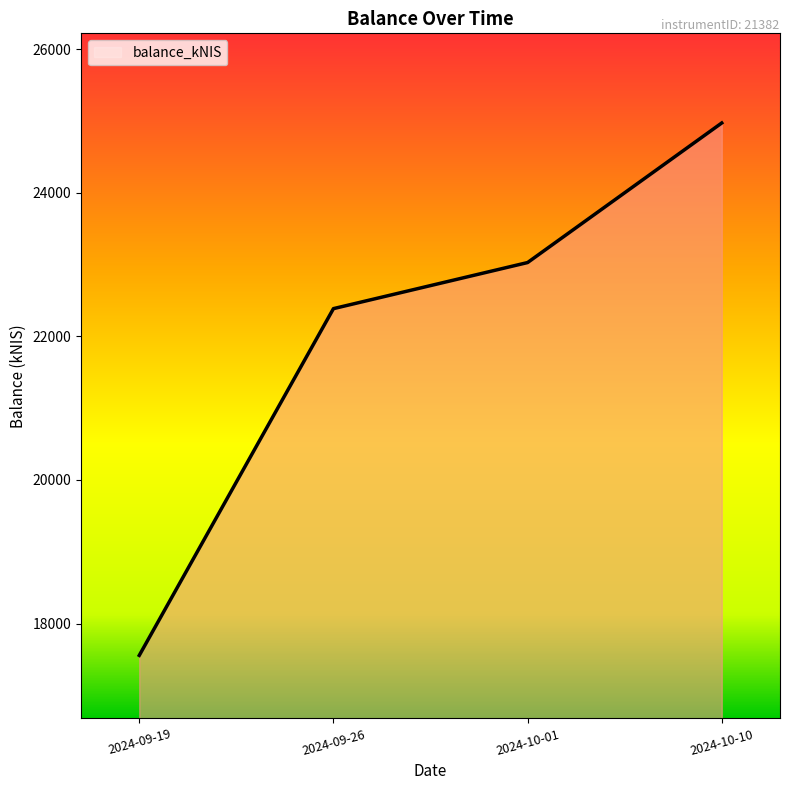

What is the sum of the values at 2024-09-26 and 2024-09-19?

39941.9